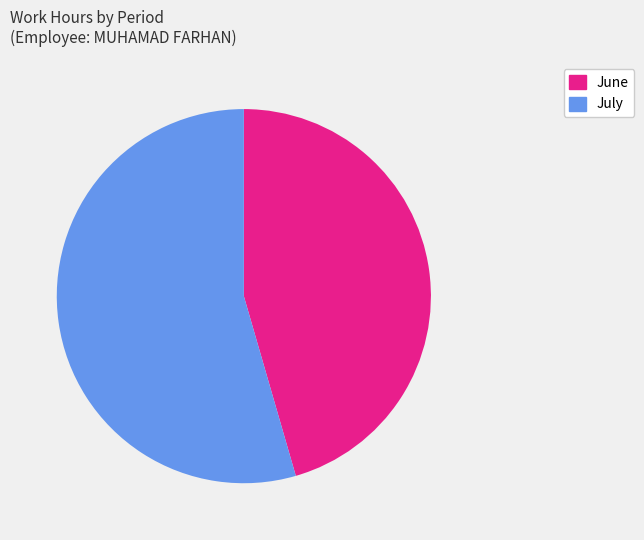

Is there any slice that represents more than half of the pie?

Yes